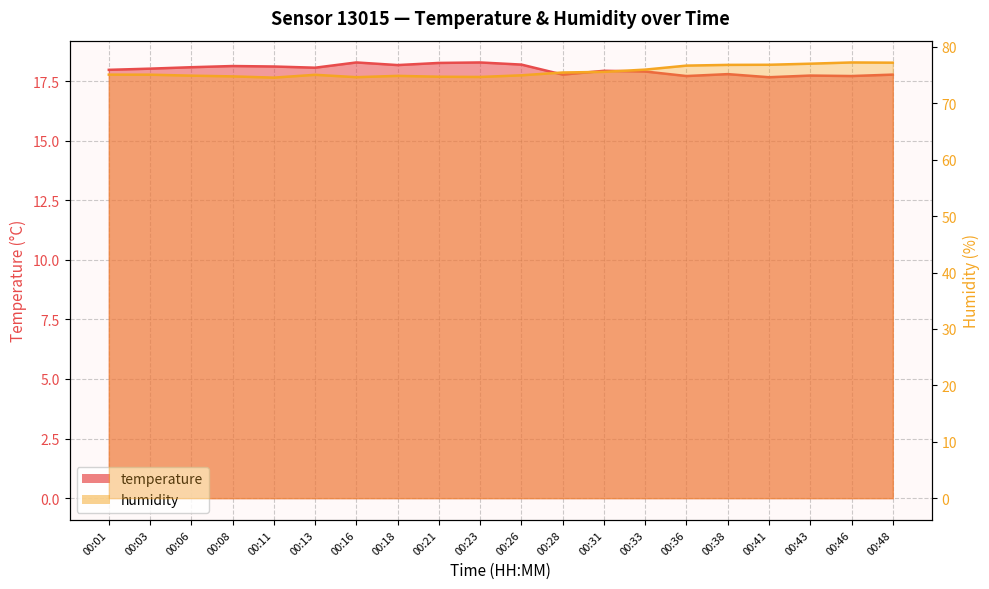

What is the sum of all humidity_line values?

1512.0